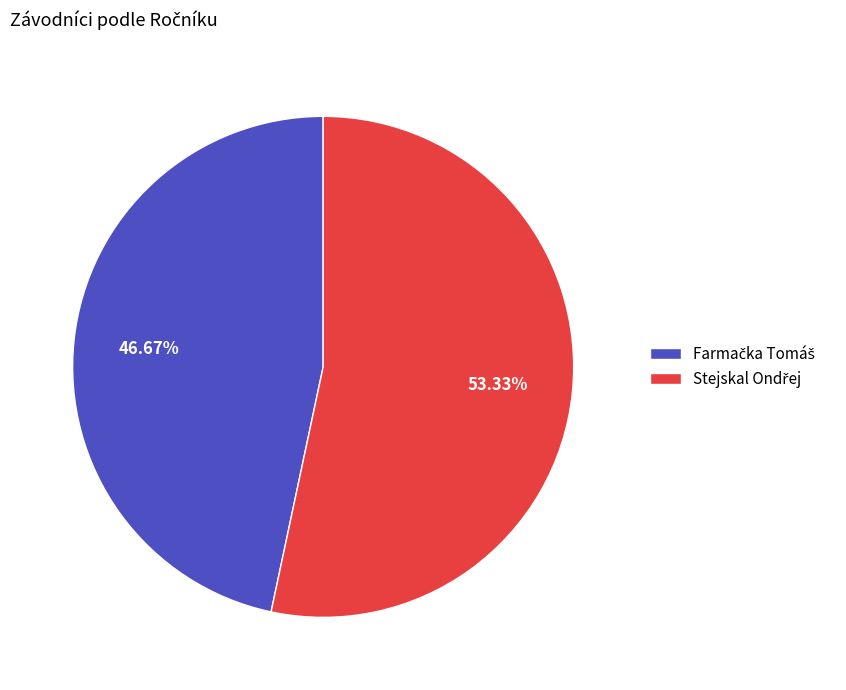

Is there any slice that represents more than half of the pie?

Yes